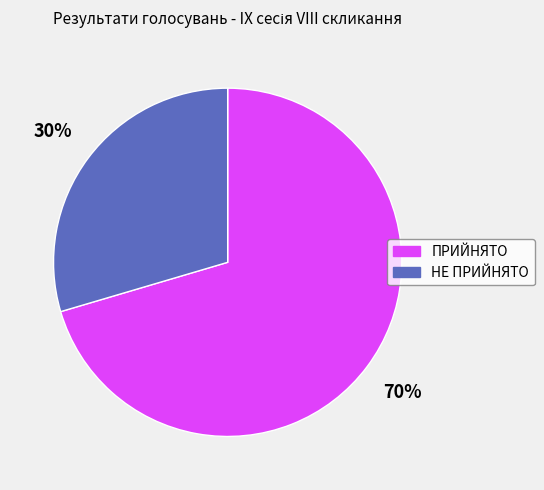

To the nearest percent, what is the average slice percentage?

50%